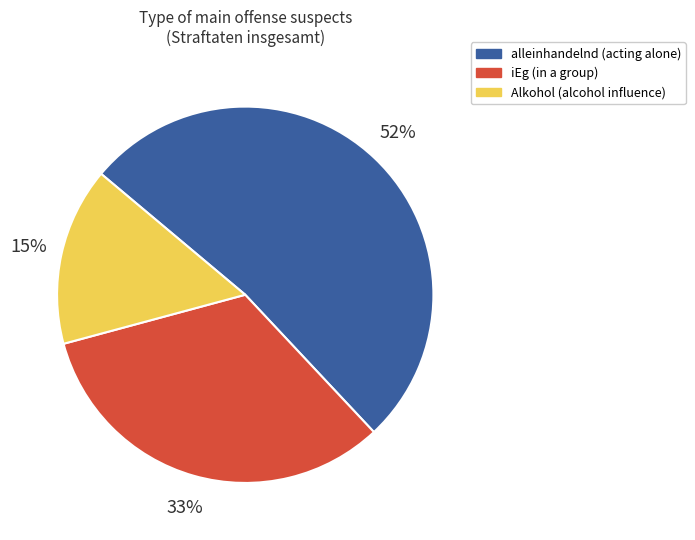

The alleinhandelnd slice represents 52% of the pie. True or false?

True